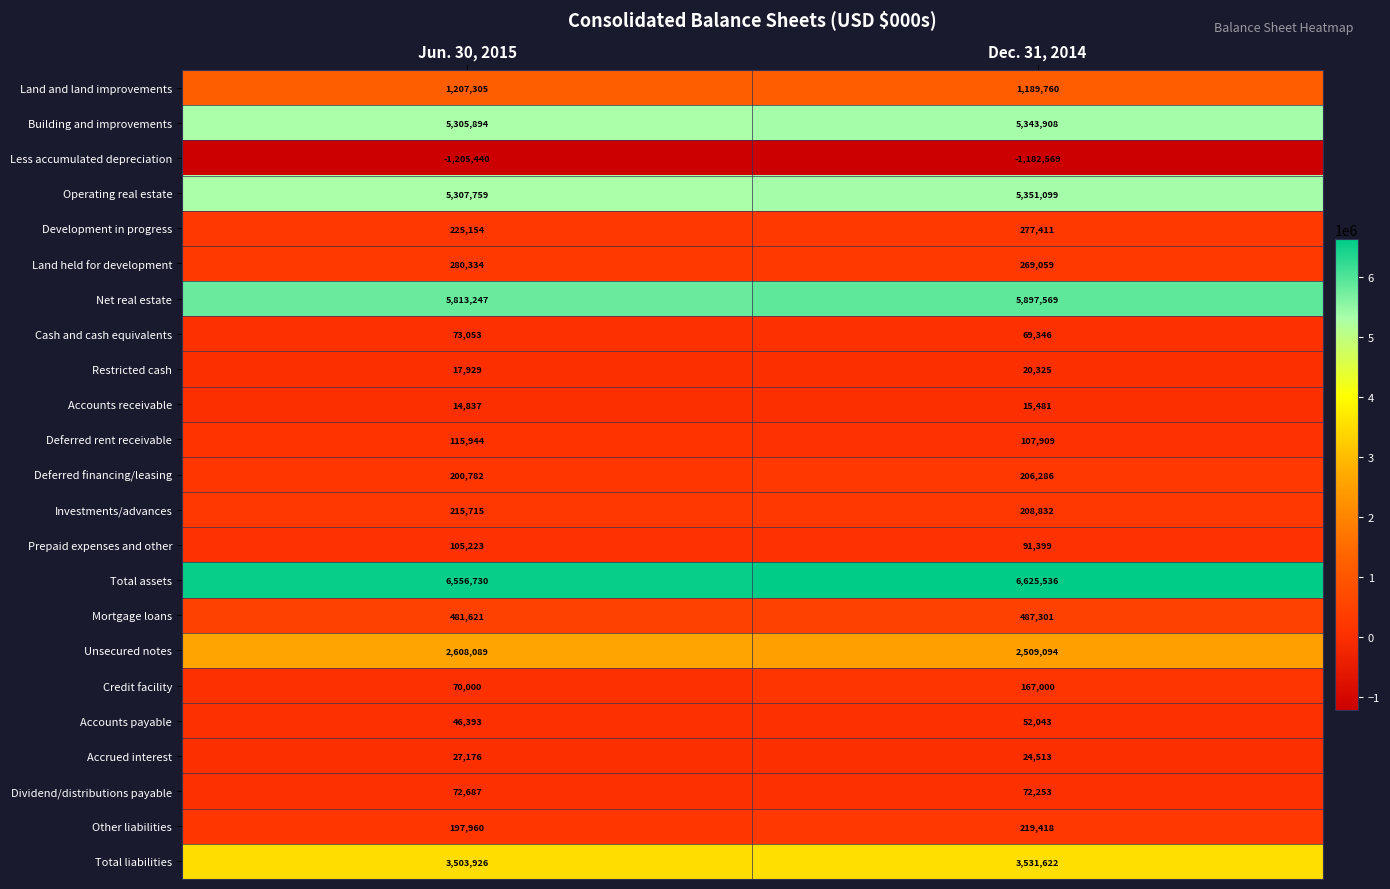

How many data points does each series have?

2